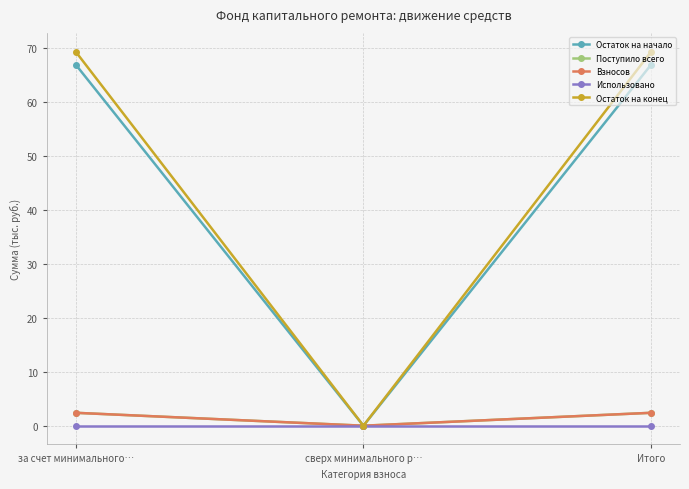

Reading left to right, what are all the values shown in this chart?

Остаток на начало: 66.9	0.0	66.9
Поступило всего: 2.4	0.0	2.4
Взносов: 2.4	0.0	2.4
Использовано: 0.0	0.0	0.0
Остаток на конец: 69.3	0.0	69.3